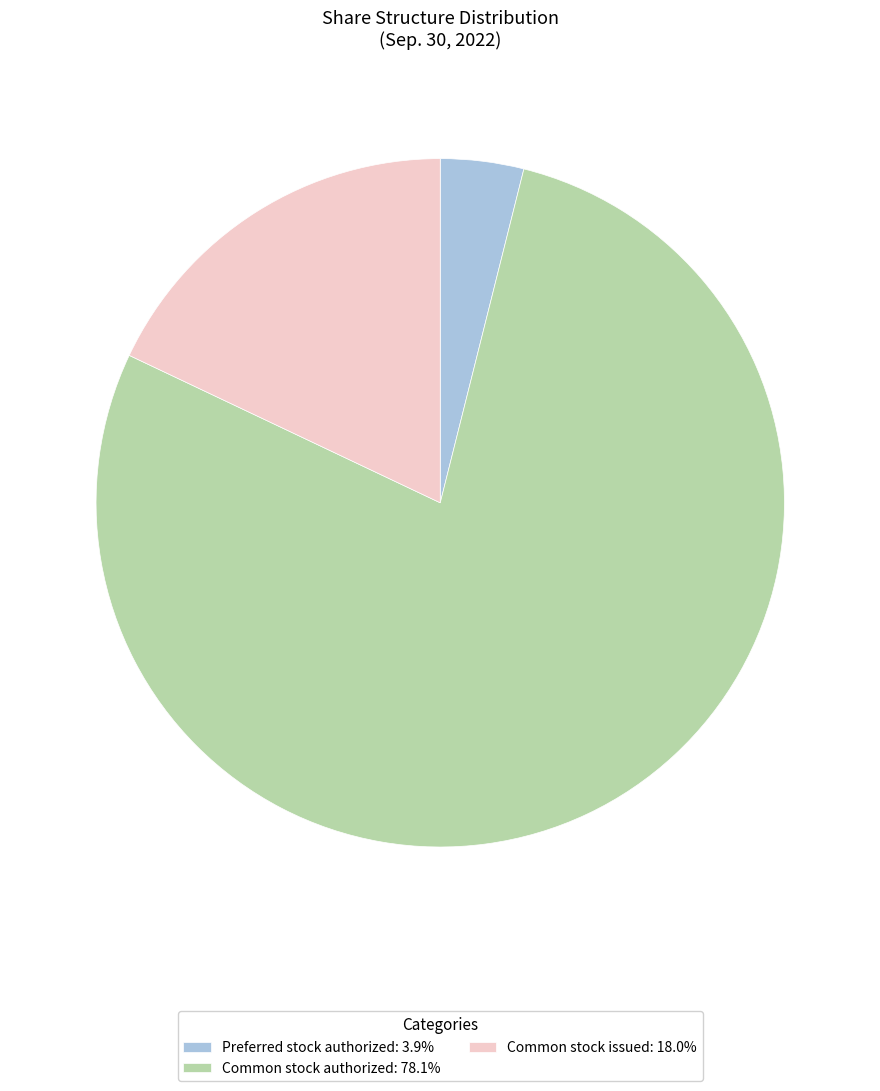

What is the ratio of the value at Common stock authorized to the value at Preferred stock authorized?

20.0